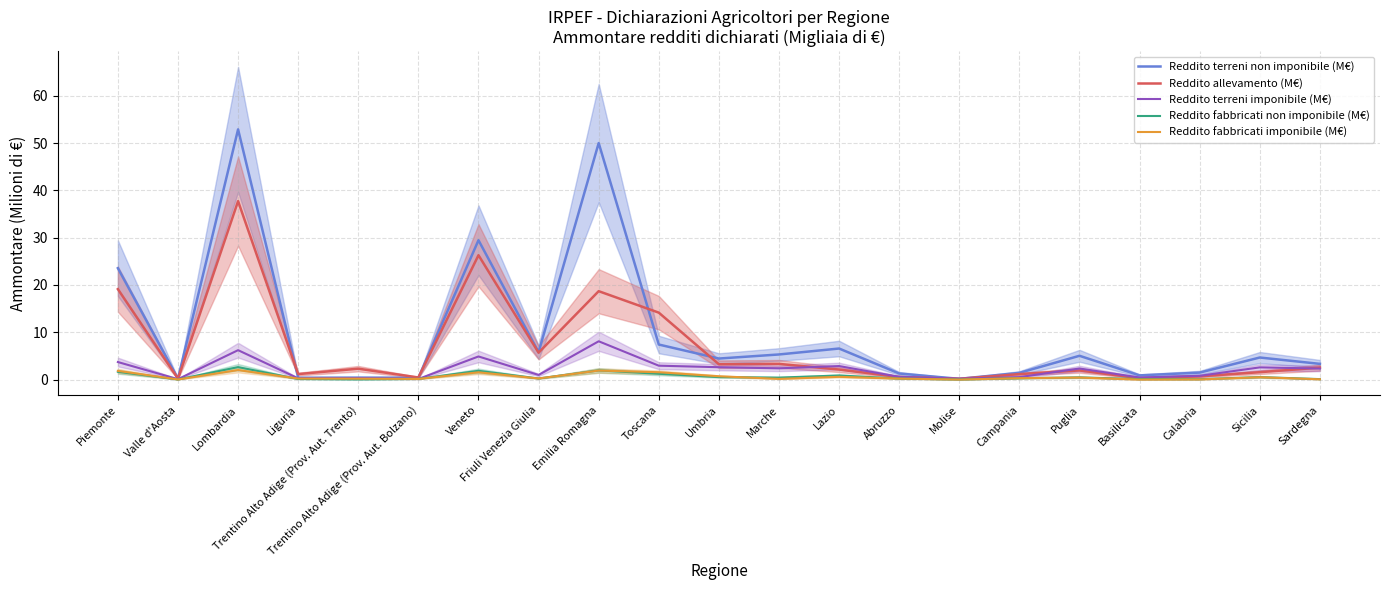

Reading left to right, extract all data points from this chart.

Reddito terreni non imponibile (M€): 23.6	0.2	52.9	0.4	0.4	0.4	29.5	5.8	50.0	7.4	4.4	5.3	6.6	1.3	0.2	1.4	5.0	0.9	1.5	4.7	3.3
Reddito allevamento (M€): 19.1	0.2	37.7	1.2	2.3	0.4	26.3	5.7	18.7	14.2	3.2	3.3	2.1	0.5	0.2	1.2	1.9	0.3	0.7	1.6	2.5
Reddito terreni imponibile (M€): 3.7	0.1	6.2	0.3	0.3	0.1	4.9	1.0	8.1	2.9	2.6	2.4	2.9	0.6	0.2	0.5	2.3	0.4	0.8	2.6	2.3
Reddito fabbricati non imponibile (M€): 1.6	0.0	2.6	0.1	0.0	0.1	1.9	0.2	1.9	1.2	0.5	0.4	0.9	0.2	0.0	0.3	0.5	0.1	0.1	0.5	0.1
Reddito fabbricati imponibile (M€): 1.8	0.0	2.0	0.2	0.2	0.1	1.5	0.2	1.9	1.6	0.7	0.1	0.6	0.2	0.0	0.3	0.4	0.0	0.0	0.5	0.1